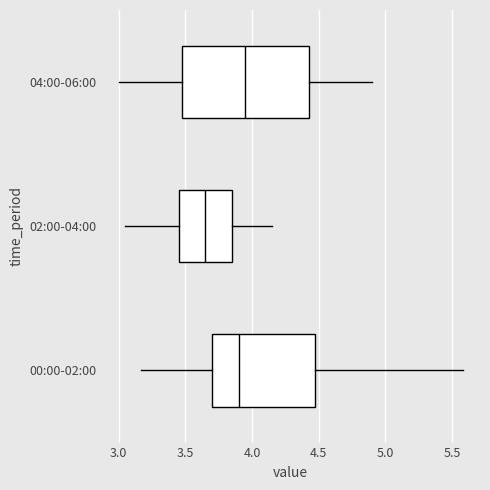

Reading bottom to top, read every box against the x-axis: the position of its median line, the range the box covers, and the ends of its whiskers. The values are not printed on the chart, so give them approximately, as read against the axis.

00:00-02:00: median 3.90, box 3.70 to 4.45, whiskers 3.15 to 5.60
02:00-04:00: median 3.65, box 3.45 to 3.85, whiskers 3.05 to 4.15
04:00-06:00: median 3.95, box 3.50 to 4.45, whiskers 3.00 to 4.90